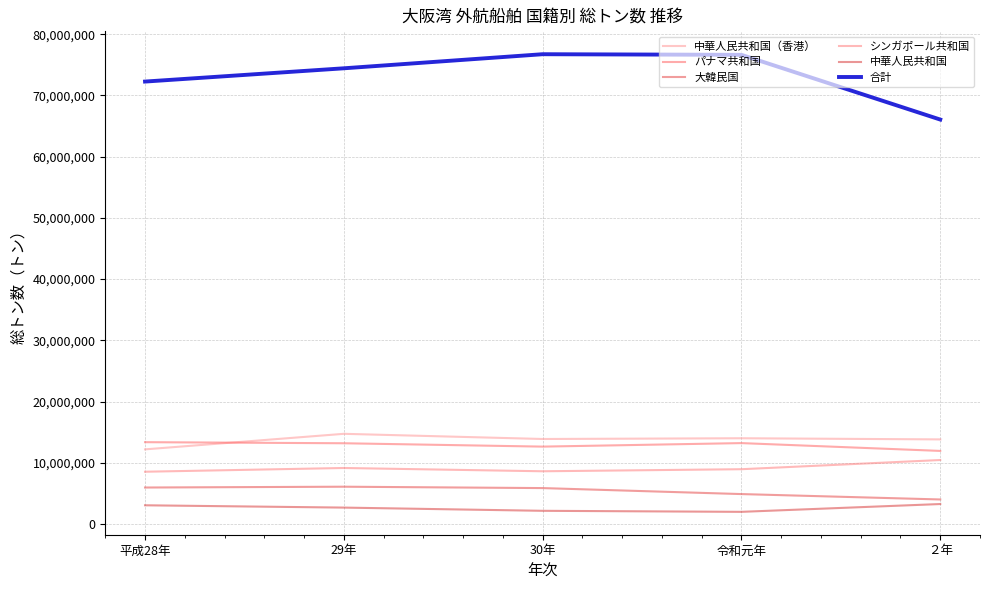

At which category does シンガポール共和国 reach its first local peak?

29年